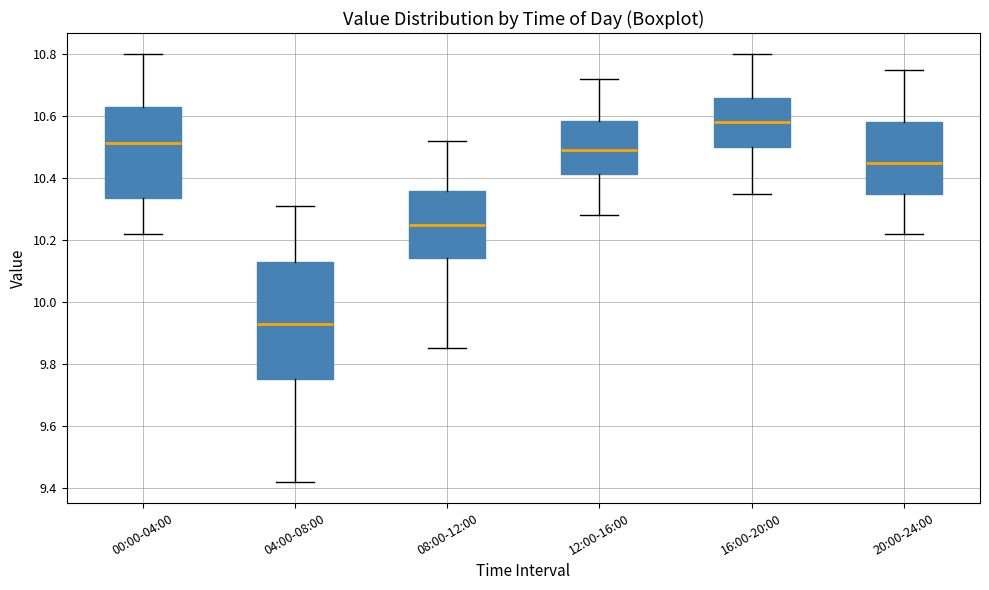

Reading left to right, read every box against the y-axis: the position of its median line, the range the box covers, and the ends of its whiskers. The values are not printed on the chart, so give them approximately, as read against the axis.

00:00-04:00: median 10.52, box 10.34 to 10.64, whiskers 10.22 to 10.80
04:00-08:00: median 9.94, box 9.76 to 10.14, whiskers 9.42 to 10.32
08:00-12:00: median 10.26, box 10.14 to 10.36, whiskers 9.86 to 10.52
12:00-16:00: median 10.50, box 10.42 to 10.58, whiskers 10.28 to 10.72
16:00-20:00: median 10.58, box 10.50 to 10.66, whiskers 10.36 to 10.80
20:00-24:00: median 10.46, box 10.36 to 10.58, whiskers 10.22 to 10.76